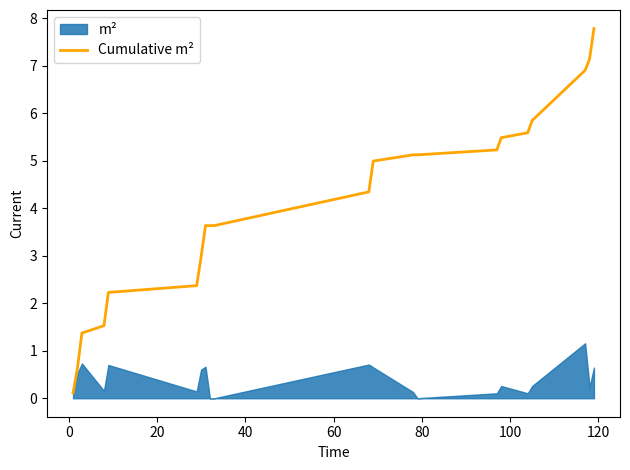

Reading left to right, list all the values displayed in this chart.

0.1	0.6	1.4	1.5	2.2	2.4	3.0	3.6	3.6	3.6	4.3	5.0	5.1	5.1	5.2	5.5	5.6	5.8	6.9	7.1	7.8